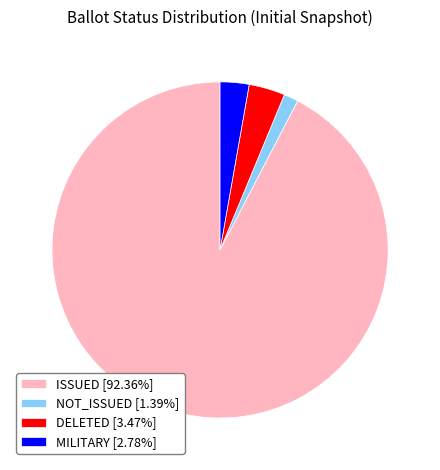

Combined, do MILITARY [2.78%] and DELETED [3.47%] account for over 50%?

No